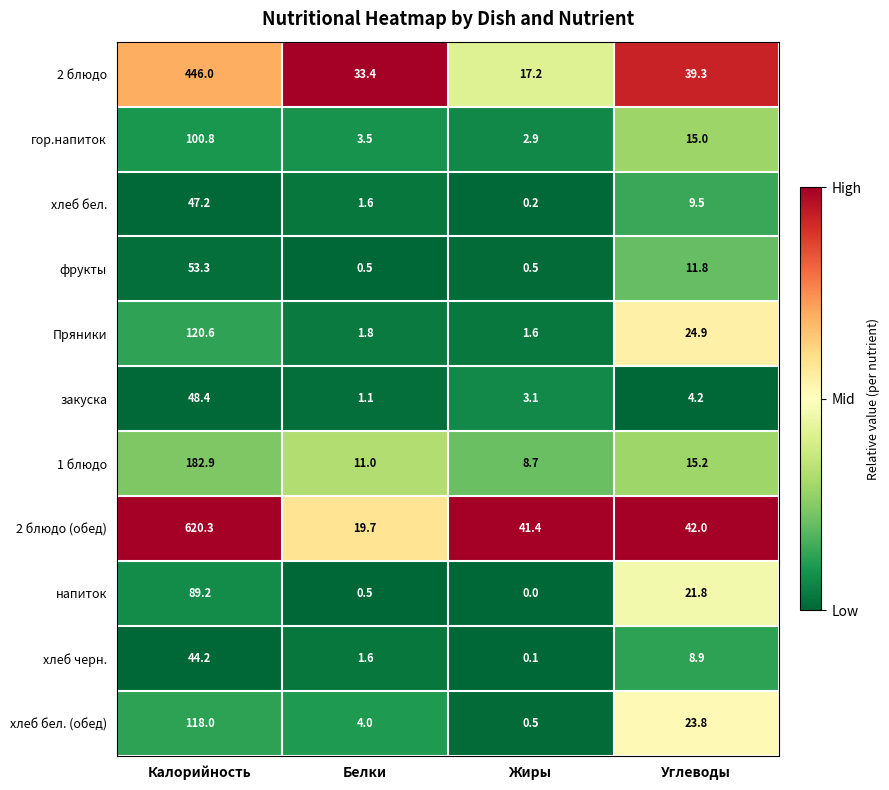

Is it true that 2 блюдо equals 125.6 at Калорийность?

False